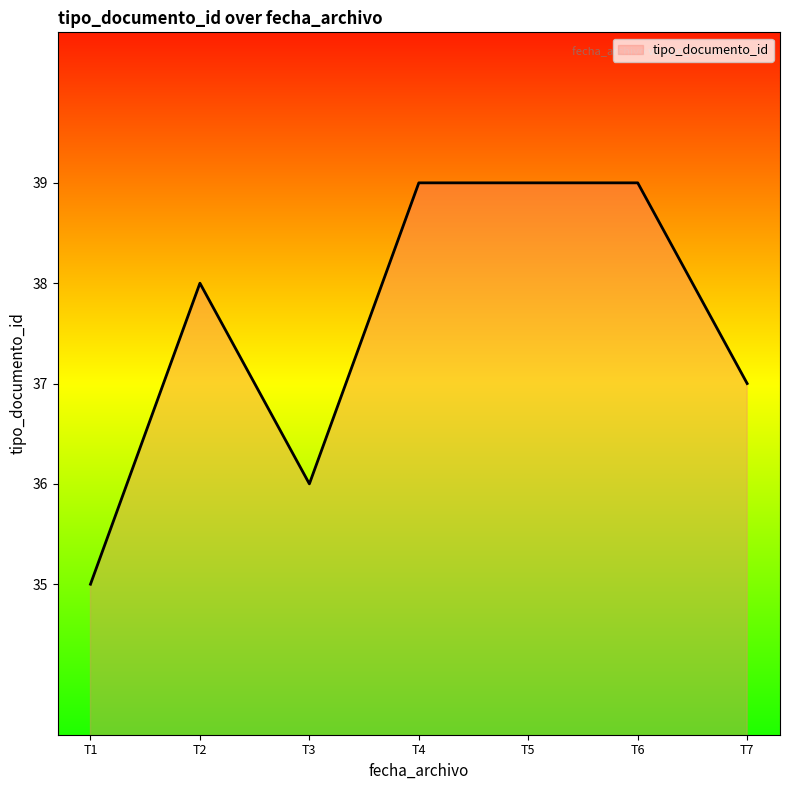

Reading right to left, extract all data points from this chart.

37	39	39	39	36	38	35